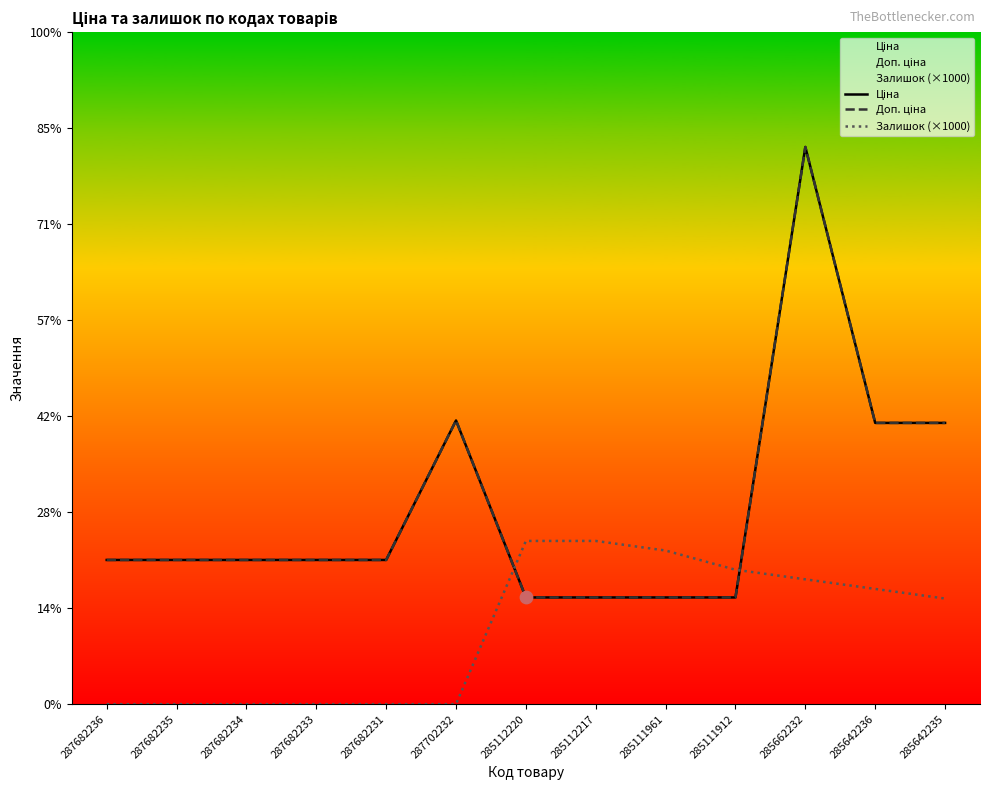

Which series has the largest total across all categories?

Ціна